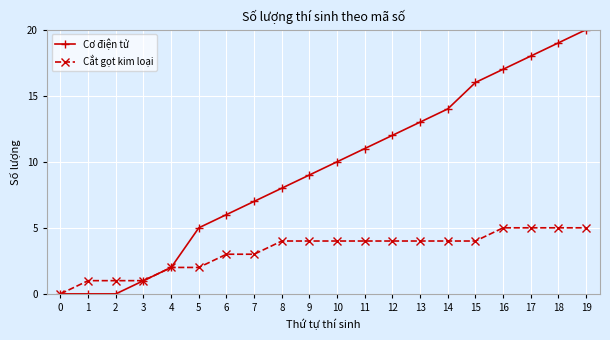

Which series has the widest spread of values?

Cơ điện tử